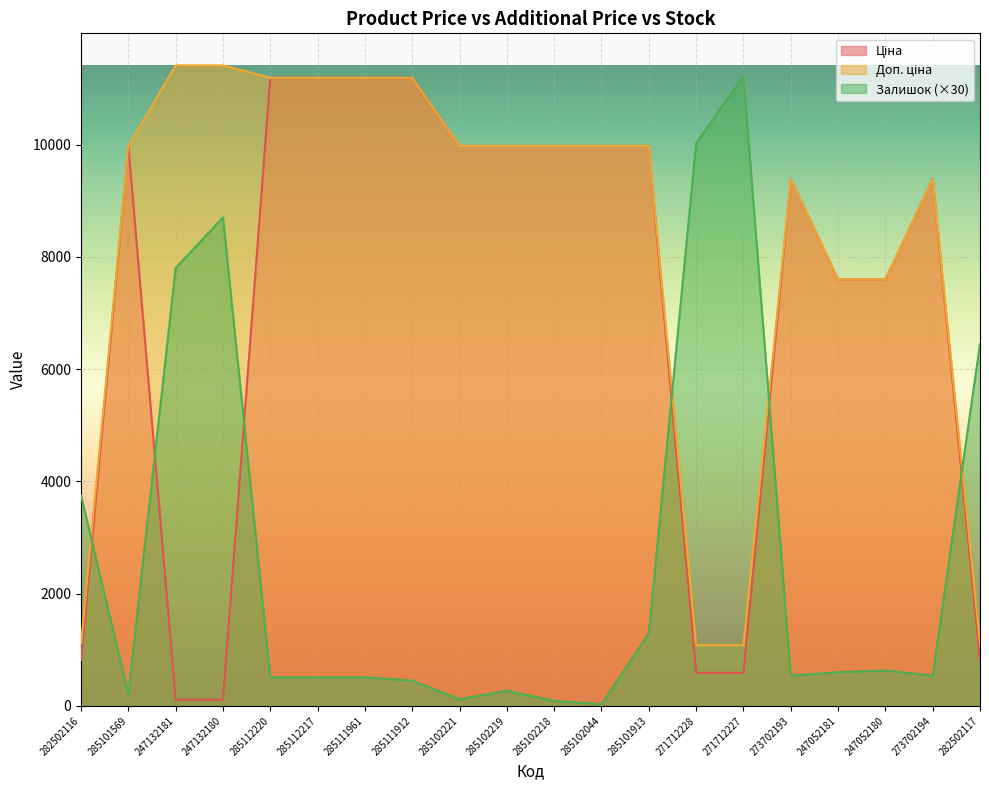

The value of Доп. ціна at 247132180 is 11410.0. True or false?

True